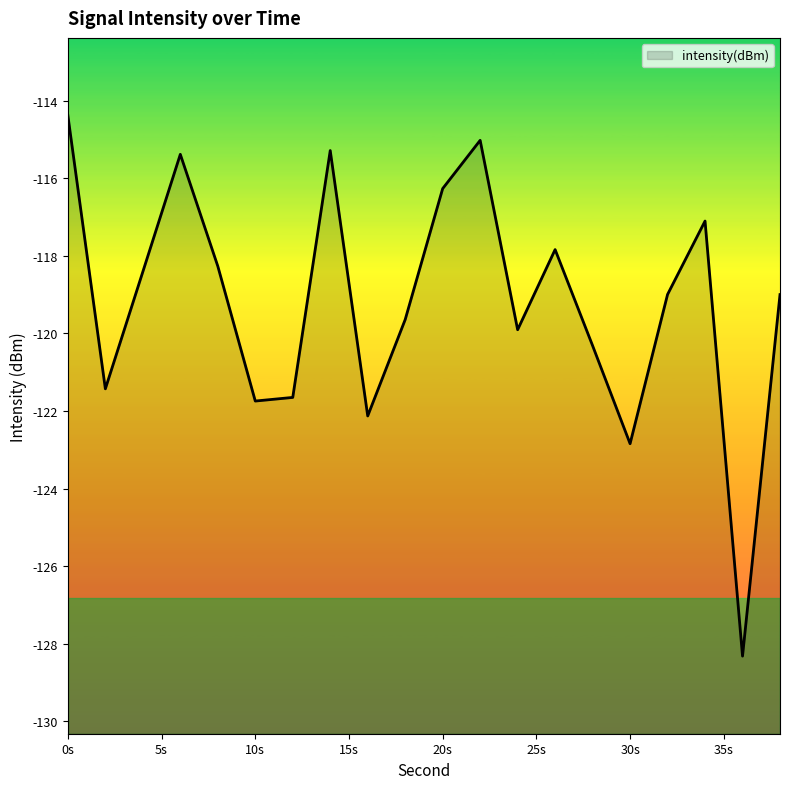

The value at 0s is -114.4. True or false?

True